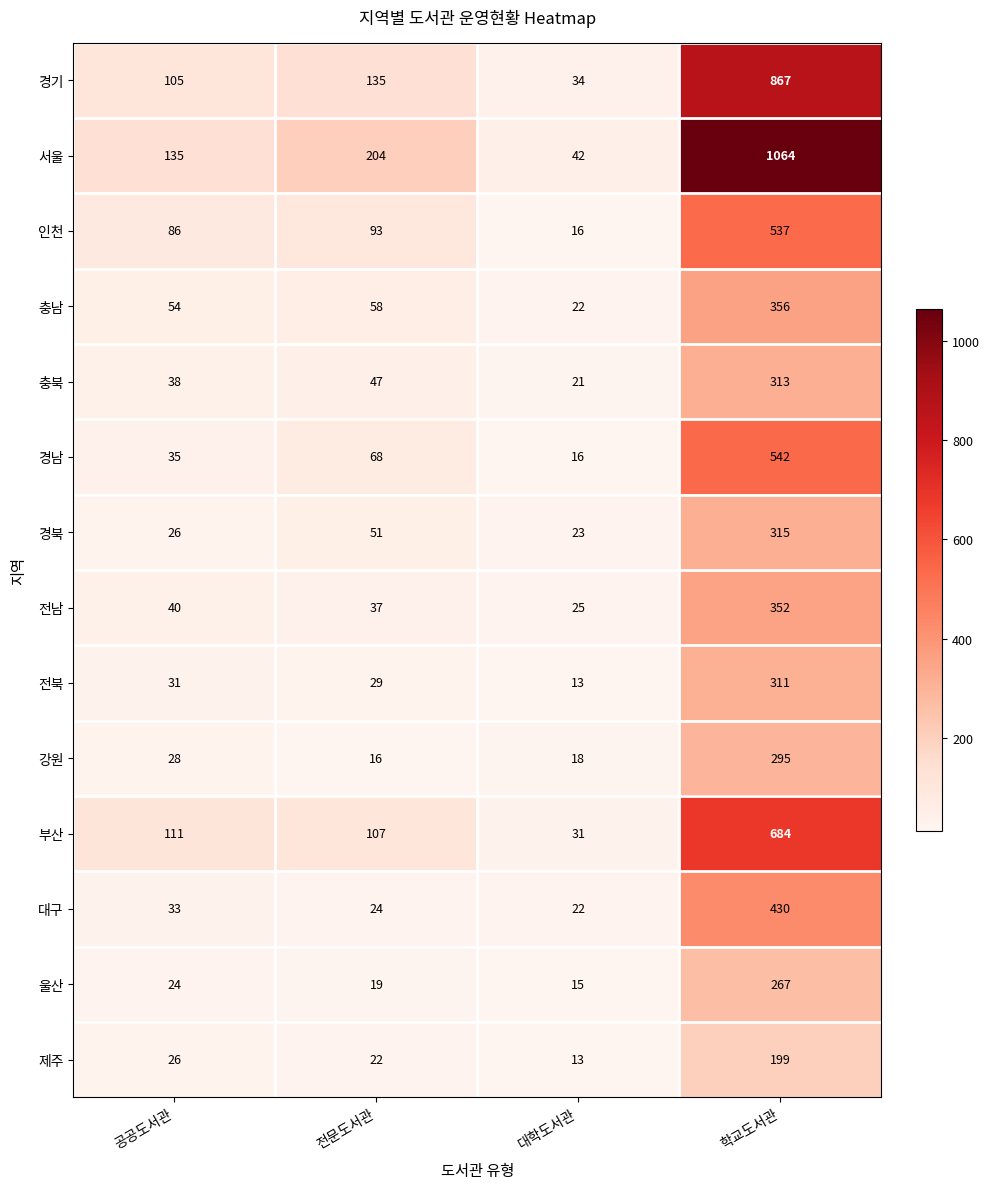

What is the sum of the 경기 values at 전문도서관 and 학교도서관?

1002